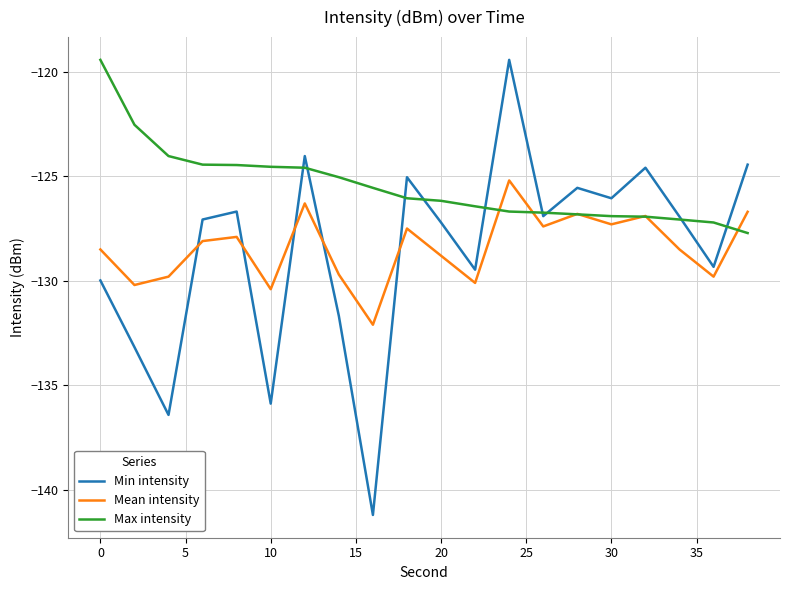

What is the lowest value of the Min intensity series?

-141.2